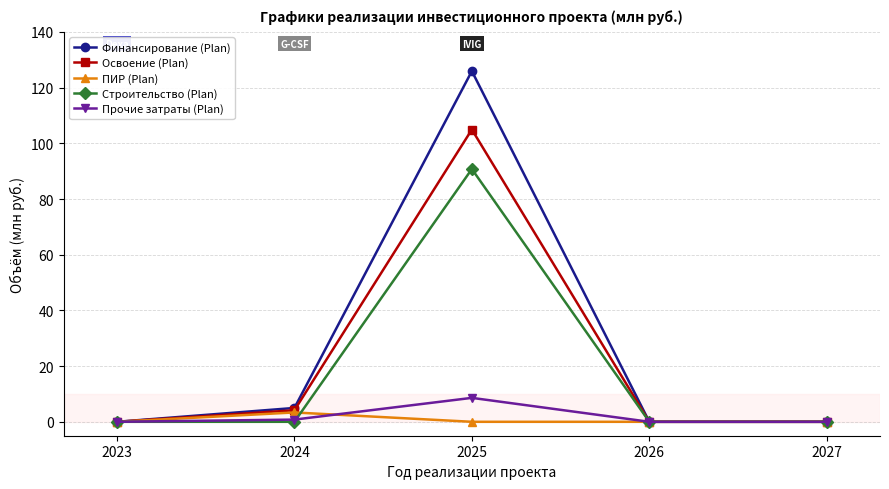

What are all the series names shown in the legend?

Финансирование (Plan), Освоение (Plan), ПИР (Plan), Строительство (Plan), Прочие затраты (Plan)